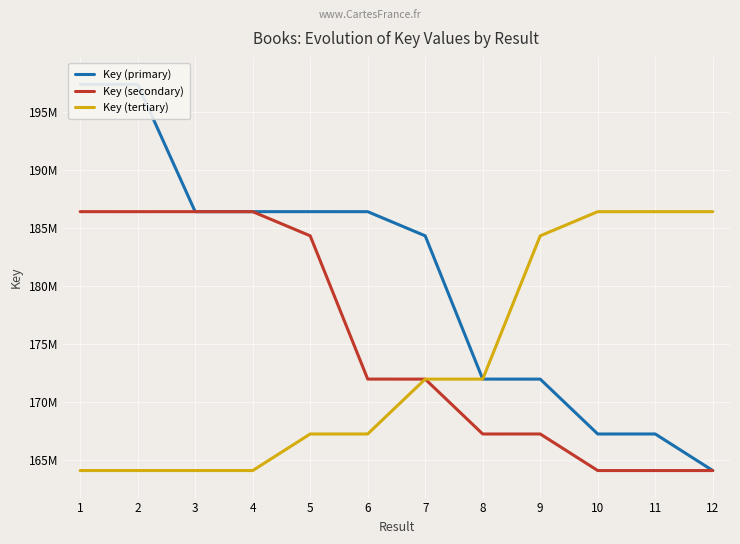

Which label corresponds to the smallest value in the chart?

12